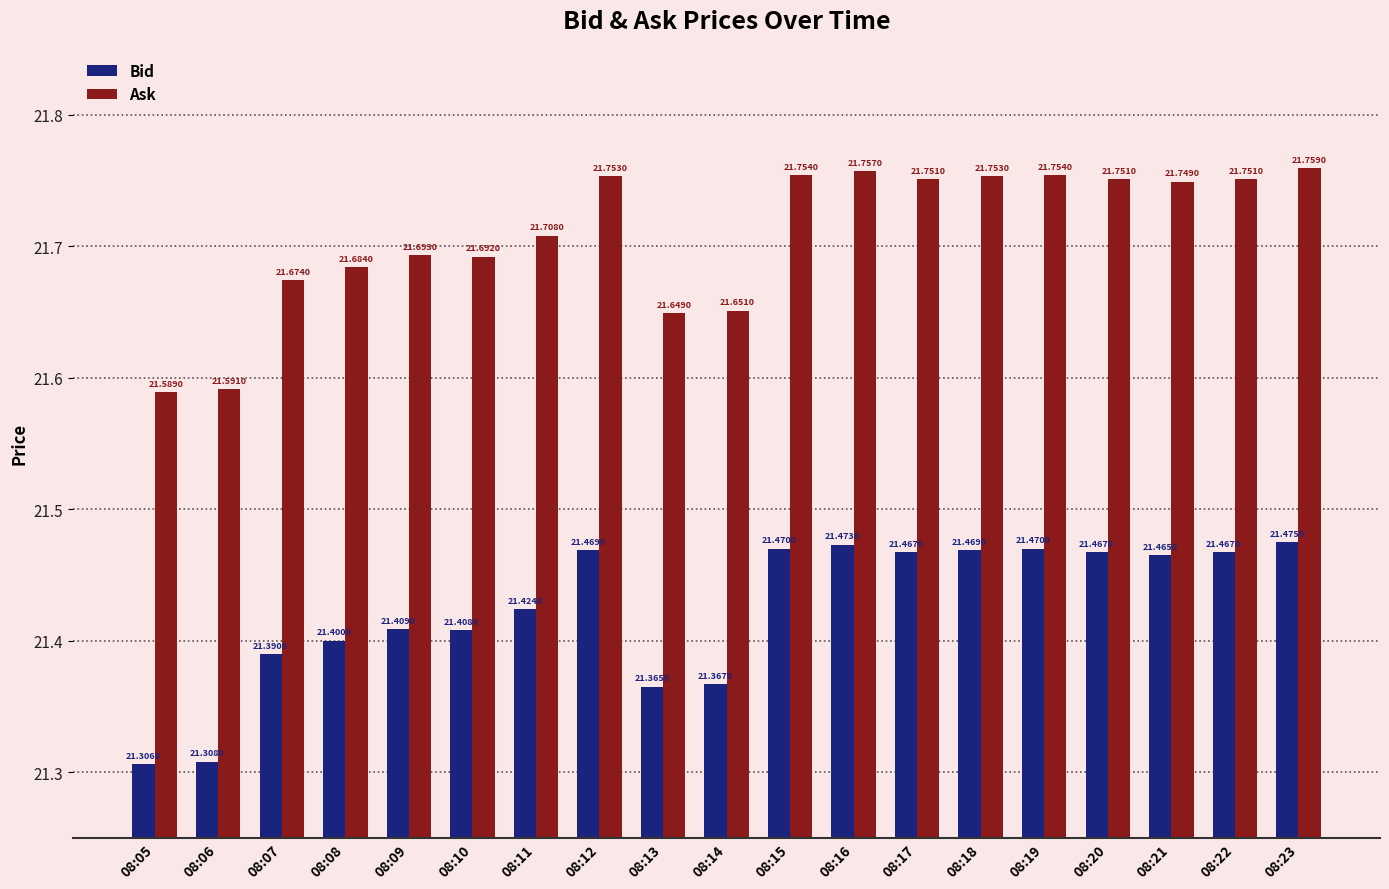

Which series has the widest spread of values?

Ask